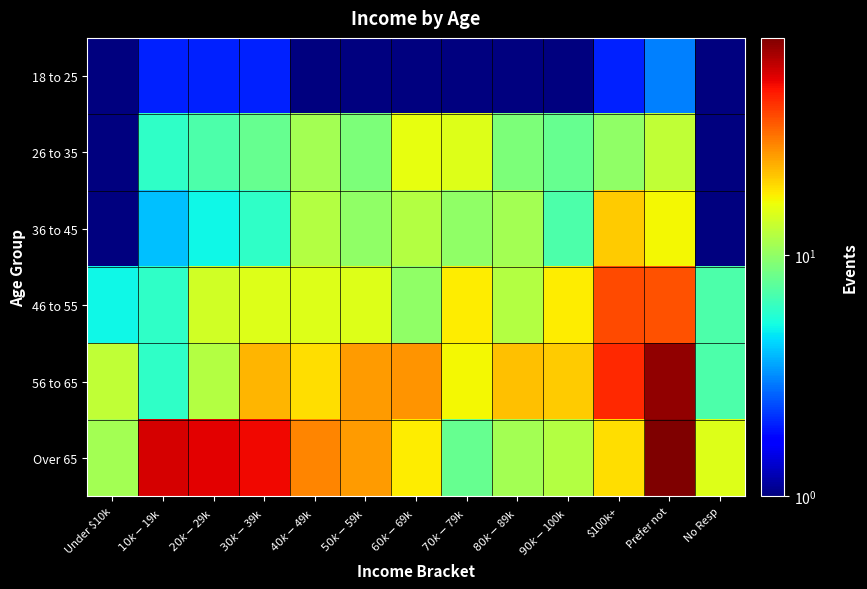

Which series has the largest total across all categories?

Over 65